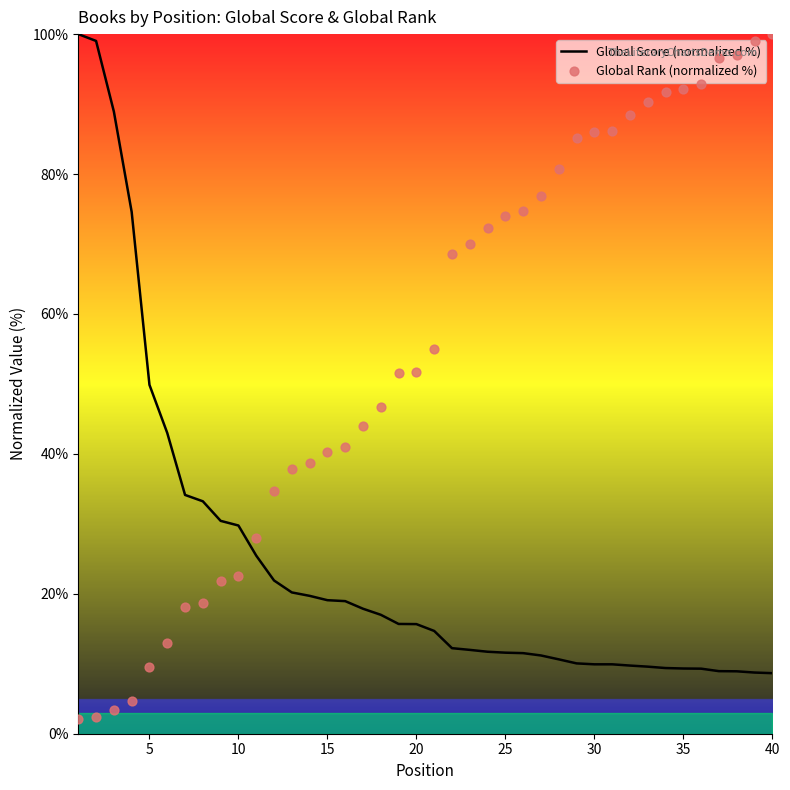

At how many categories does at least one series exceed 83?

15